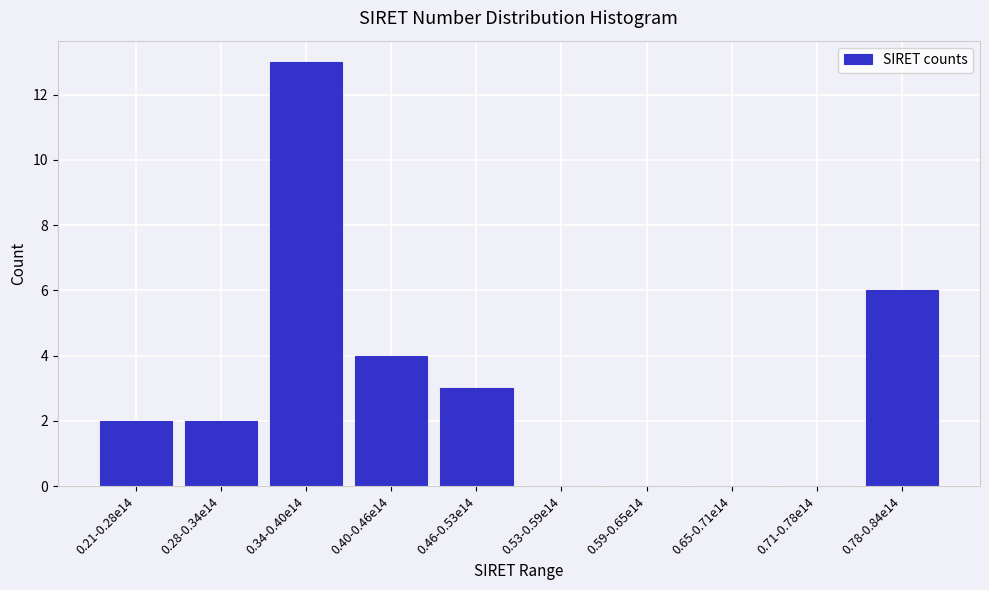

Reading left to right, list all the values displayed in this chart.

0.21-0.28e14=2	0.28-0.34e14=2	0.34-0.40e14=13	0.40-0.46e14=4	0.46-0.53e14=3	0.53-0.59e14=0	0.59-0.65e14=0	0.65-0.71e14=0	0.71-0.78e14=0	0.78-0.84e14=6